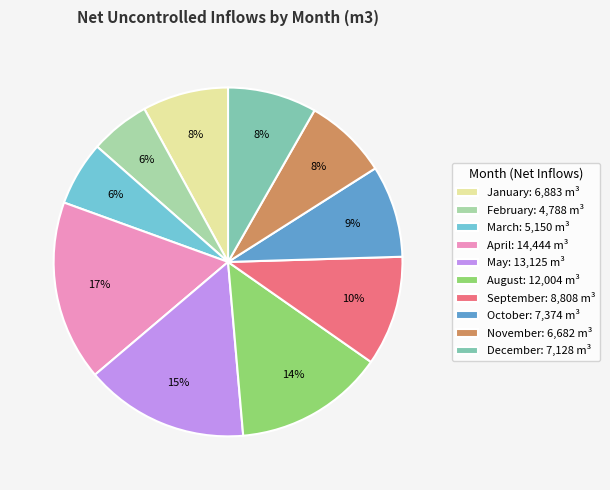

What is the largest slice in the pie chart?

April: 14,444 m³